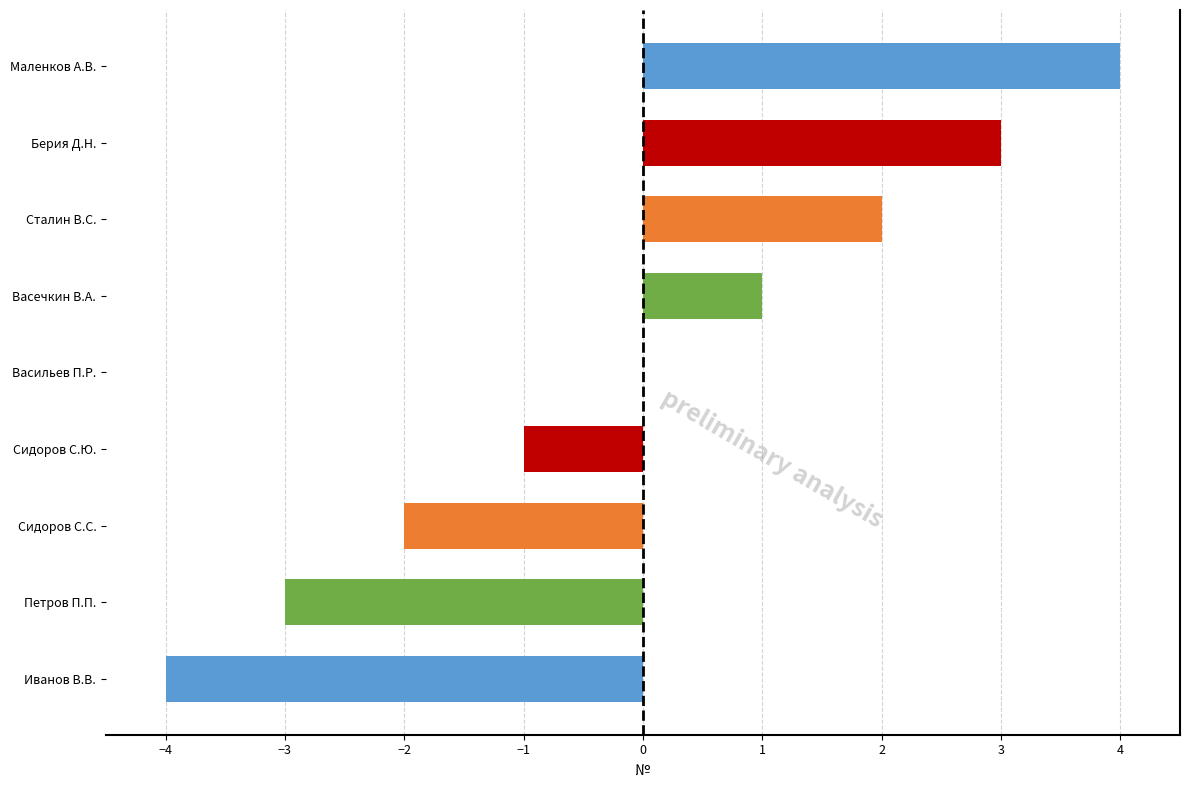

Count the values in the range -2 to 2.

5